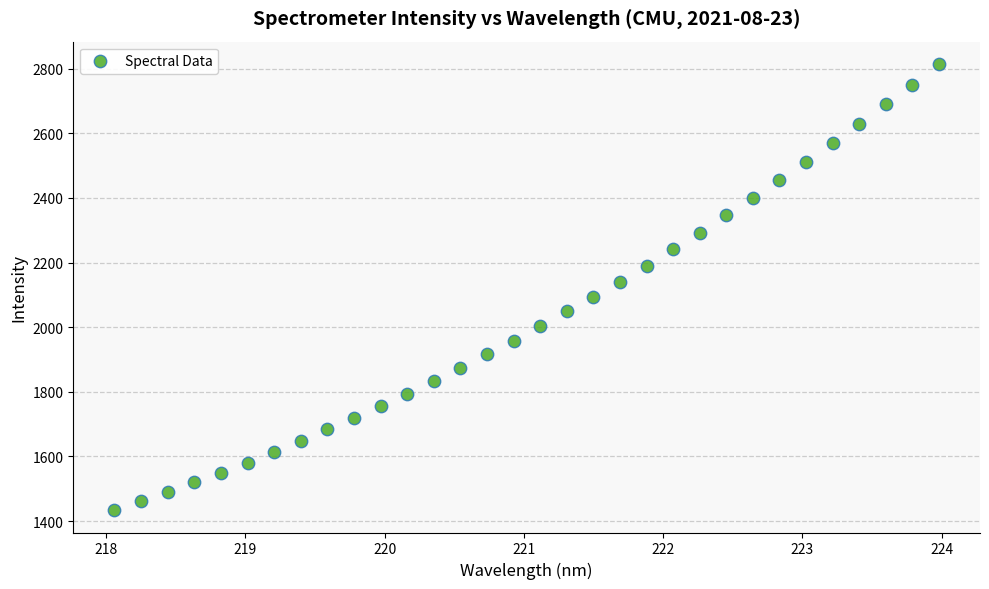

What is the range of X values (max minus min)?

5.9